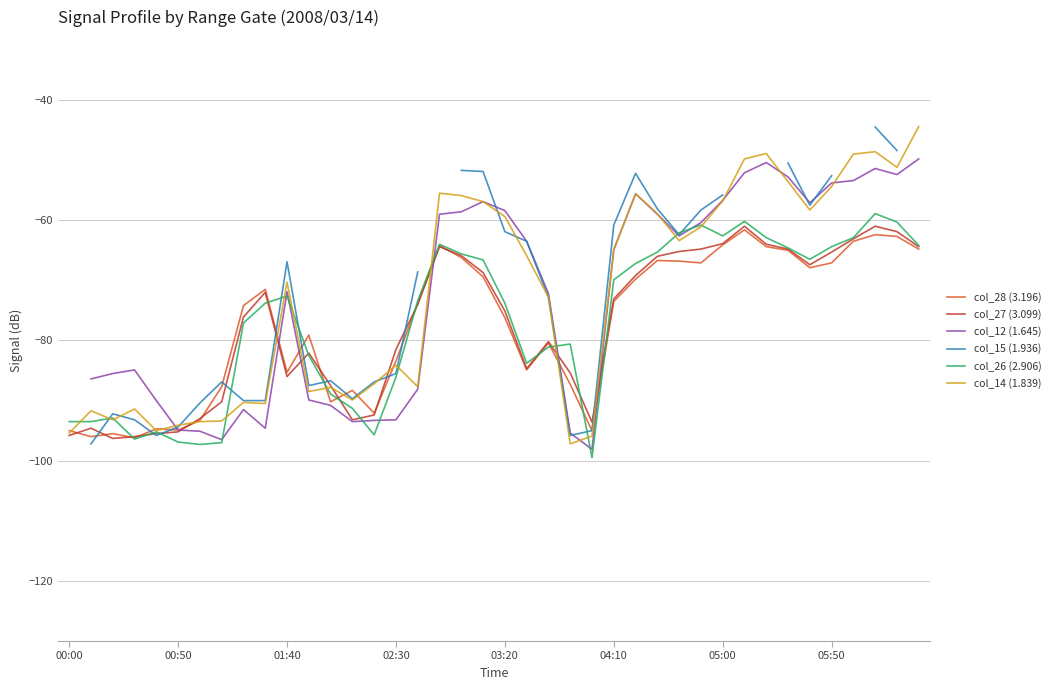

What are all the series names shown in the legend?

col_28 (3.196), col_27 (3.099), col_12 (1.645), col_15 (1.936), col_26 (2.906), col_14 (1.839)